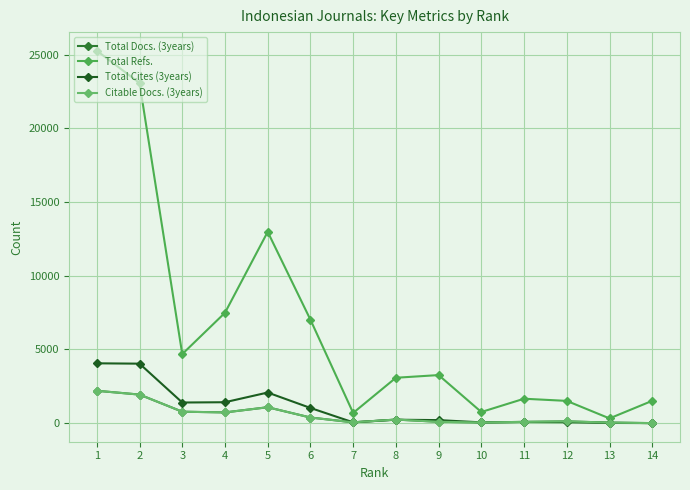

Is this an area chart (filled region under the line)?

No